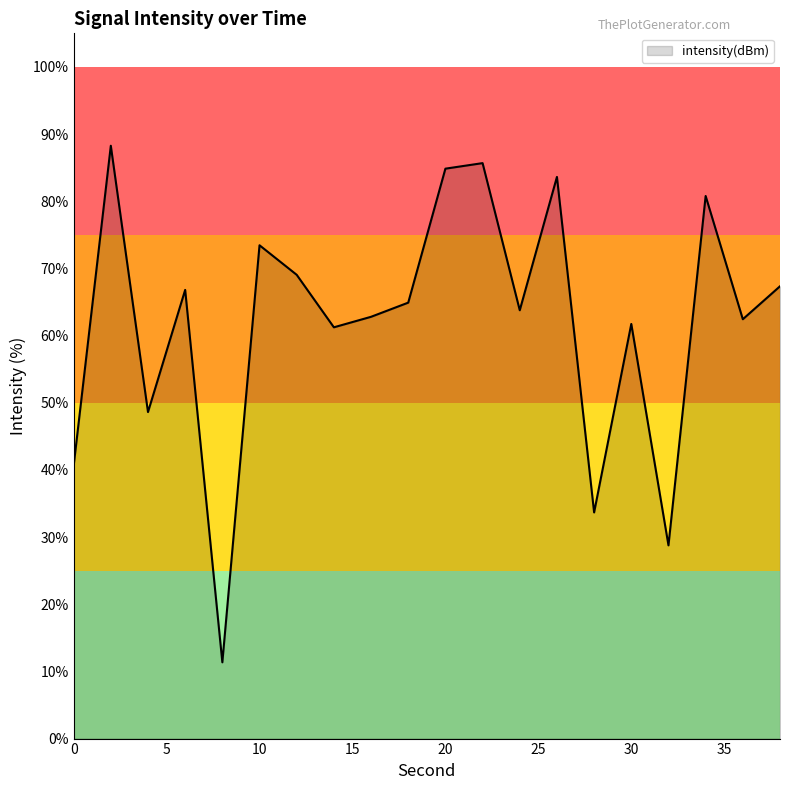

What is the difference between the maximum and minimum values?

76.9